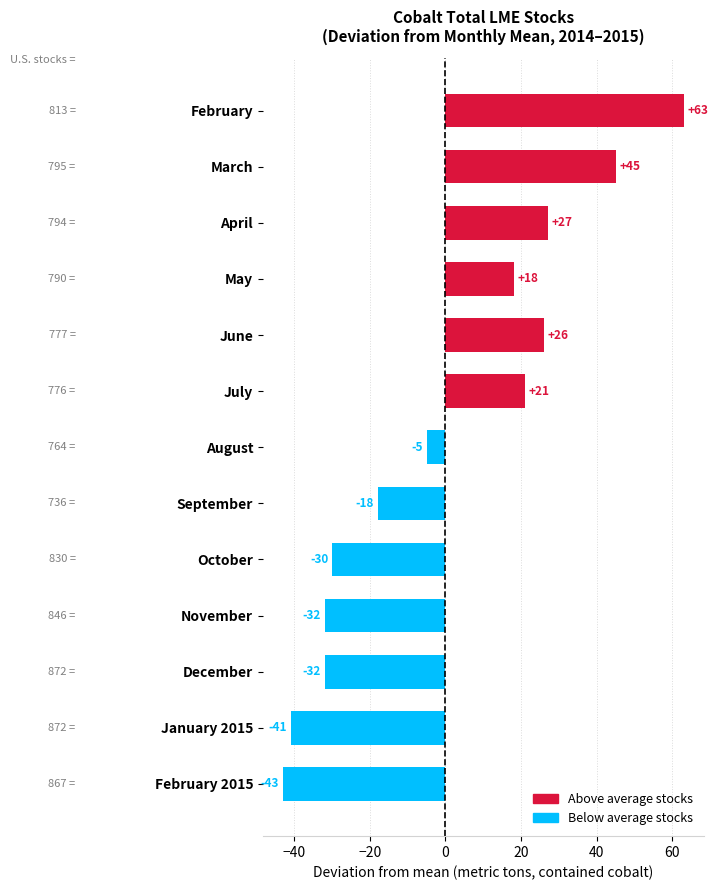

What is the value of the 11th bar from the top?

-31.9